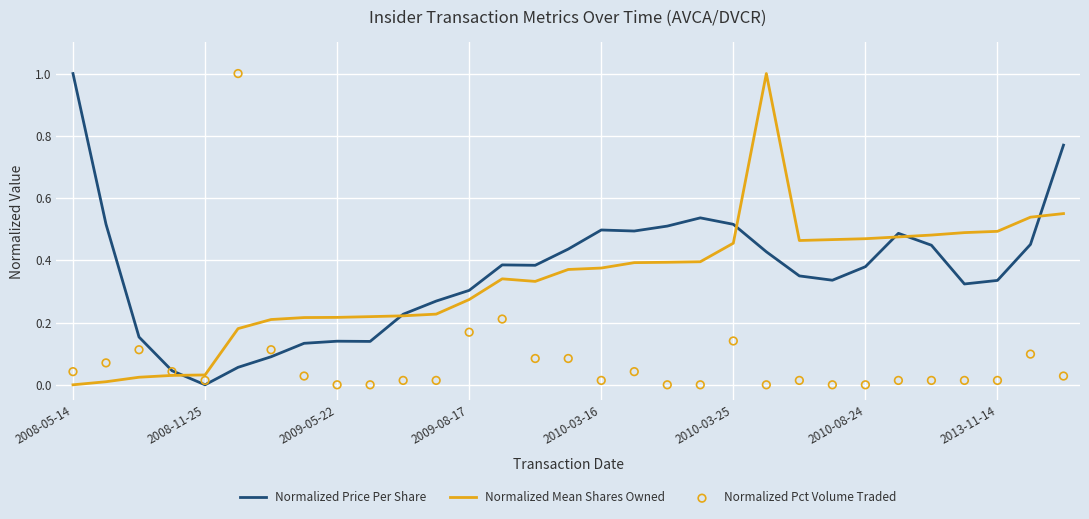

At how many categories does at least one series exceed 0?

31